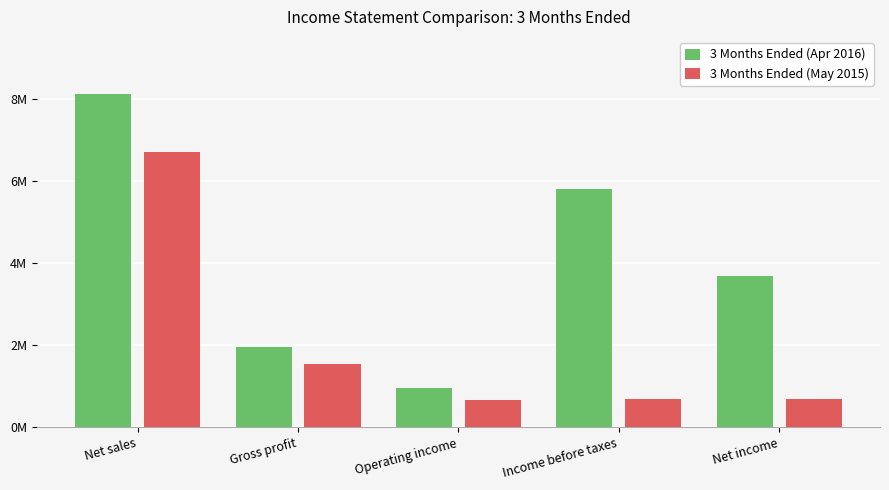

Which category has the highest value across all series?

Net sales